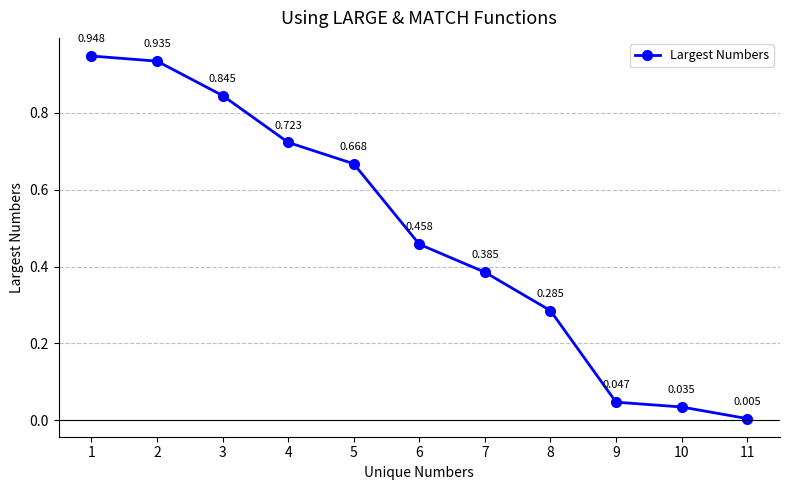

At which label is the value closest to 0?

11